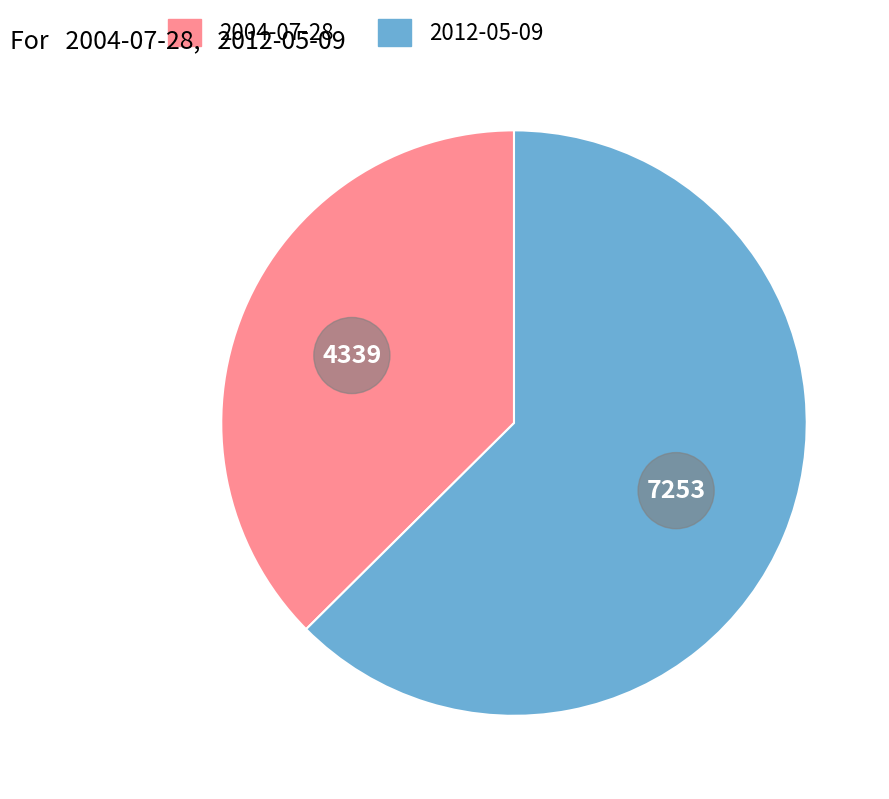

Do 2004-07-28 and 2012-05-09 together represent more than half of the pie?

Yes